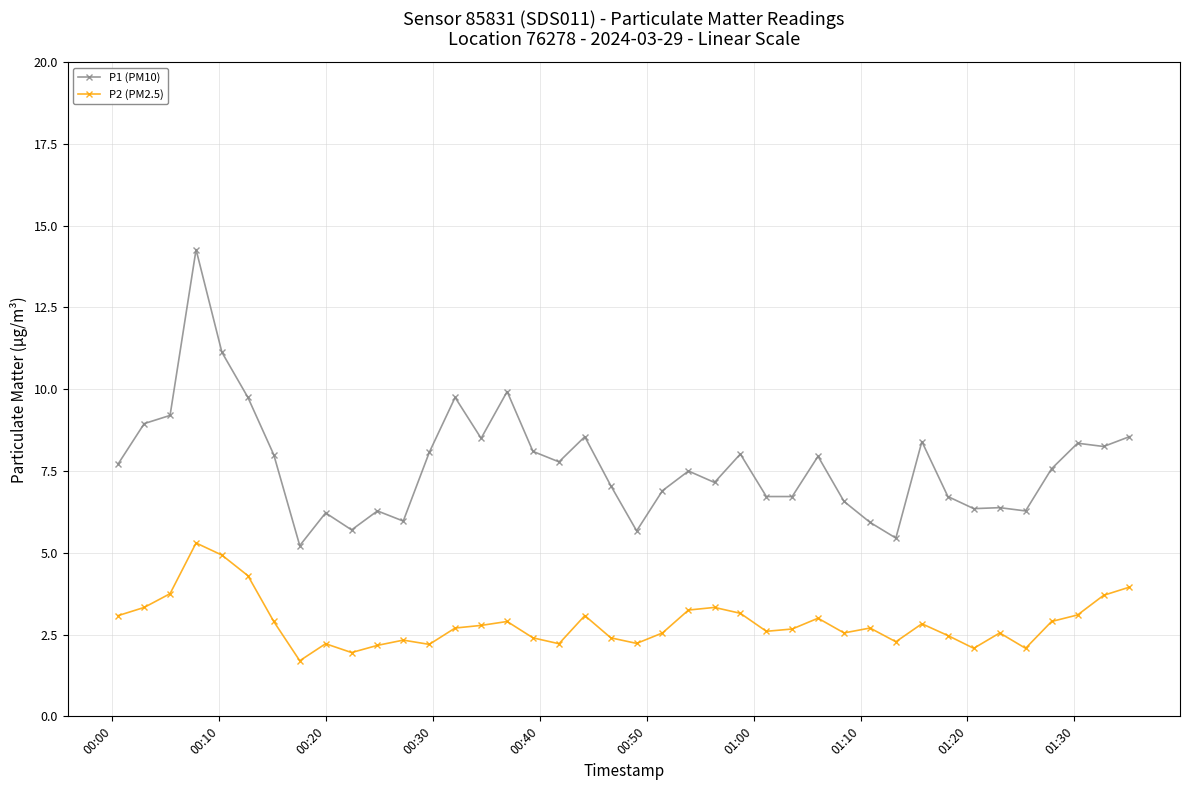

How many series are shown in this chart?

2